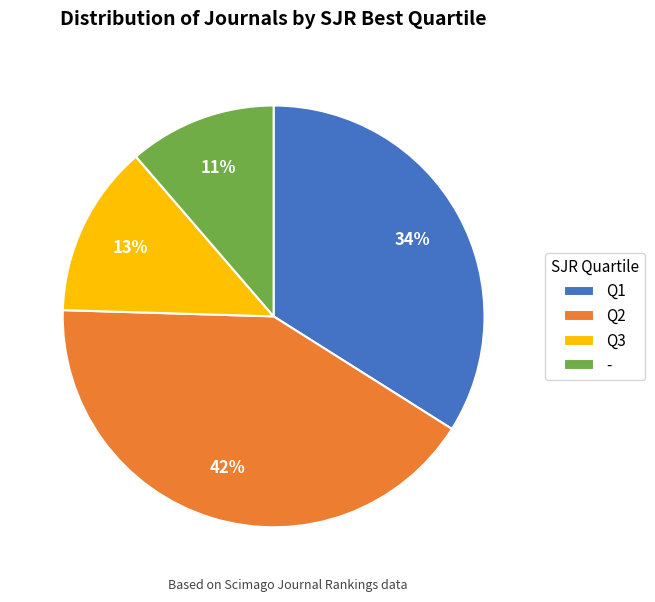

Which has a higher value, - or Q3?

Q3